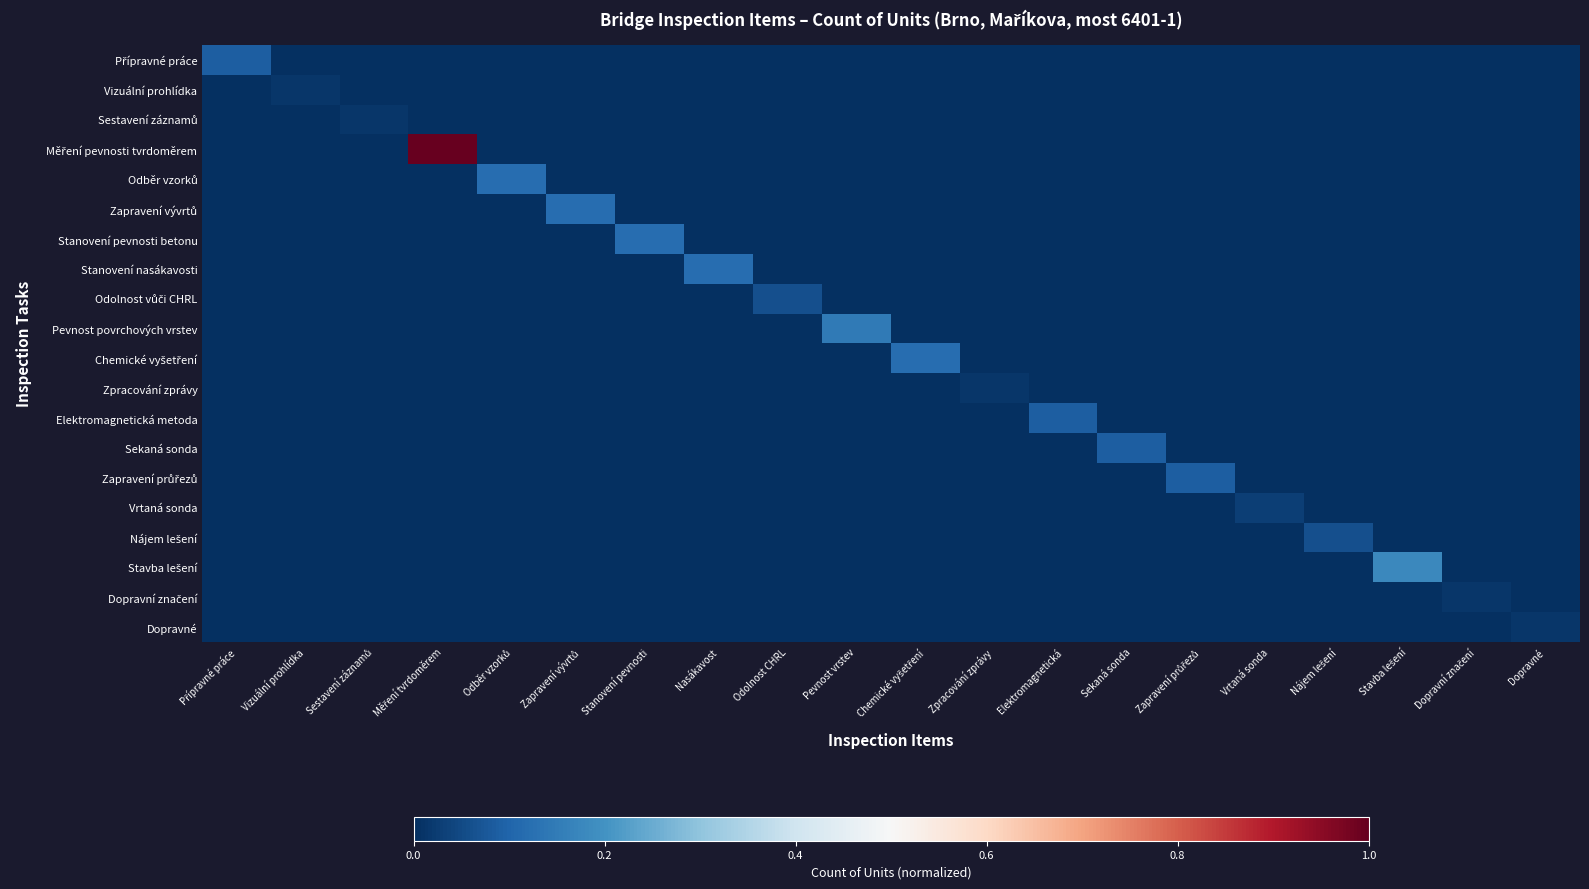

Which series has the largest total across all categories?

Měření pevnosti tvrdoměrem